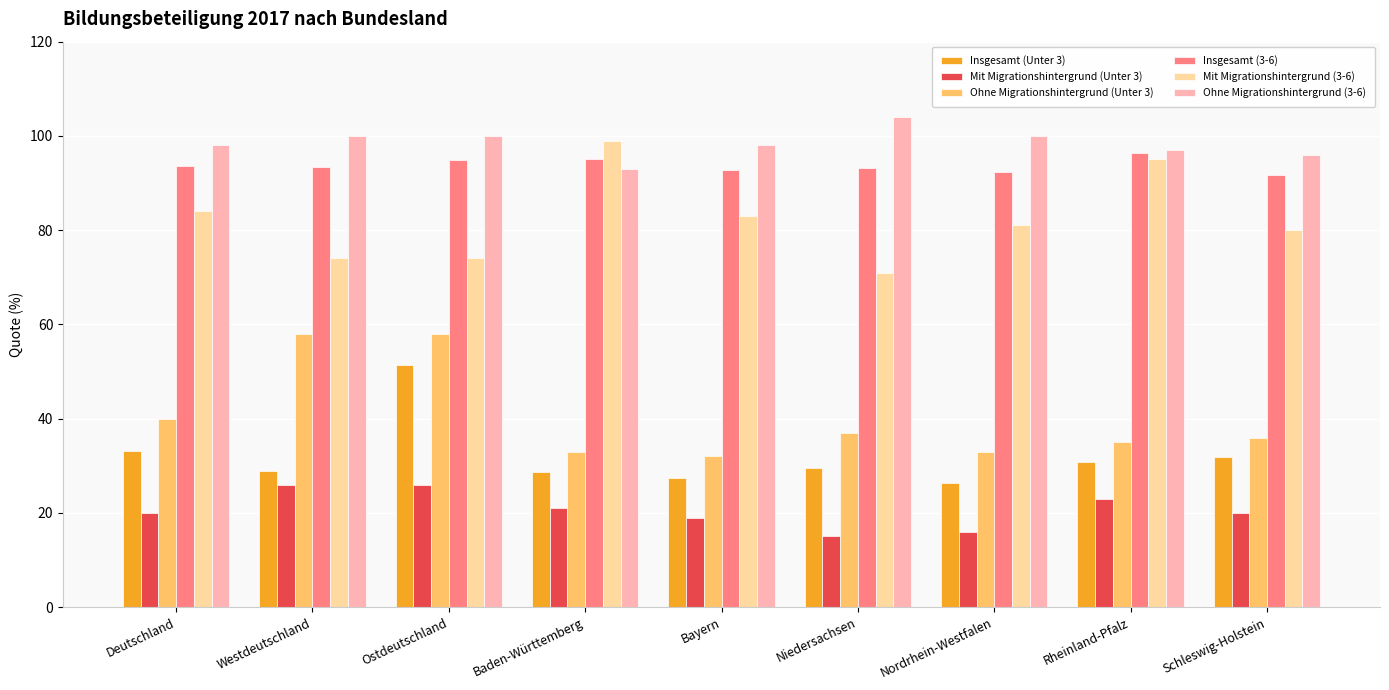

What is the sum of the Insgesamt (Unter 3) values at Schleswig-Holstein and Nordrhein-Westfalen?

58.2